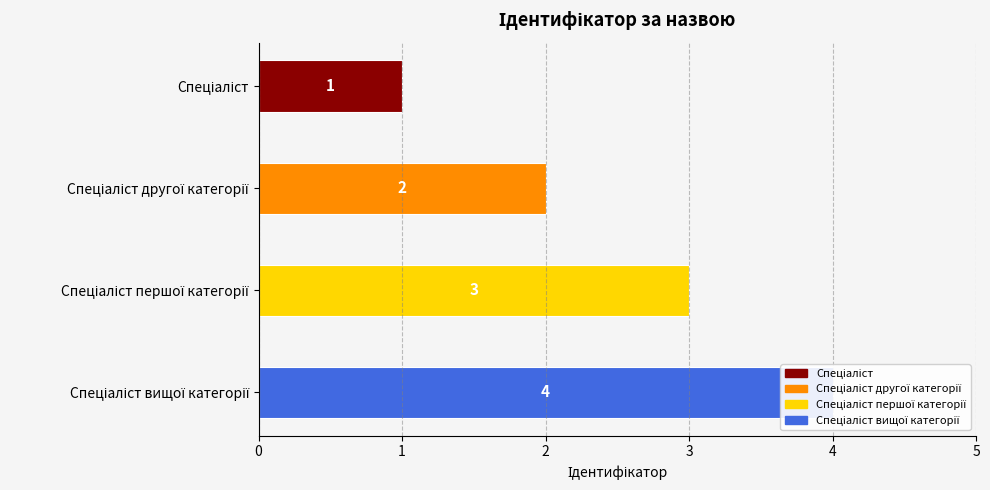

How many data points are less than 3?

2